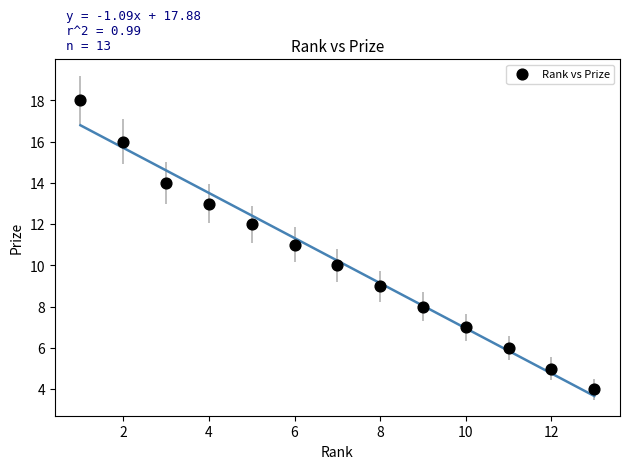

What is the range of Y values (max minus min)?

14